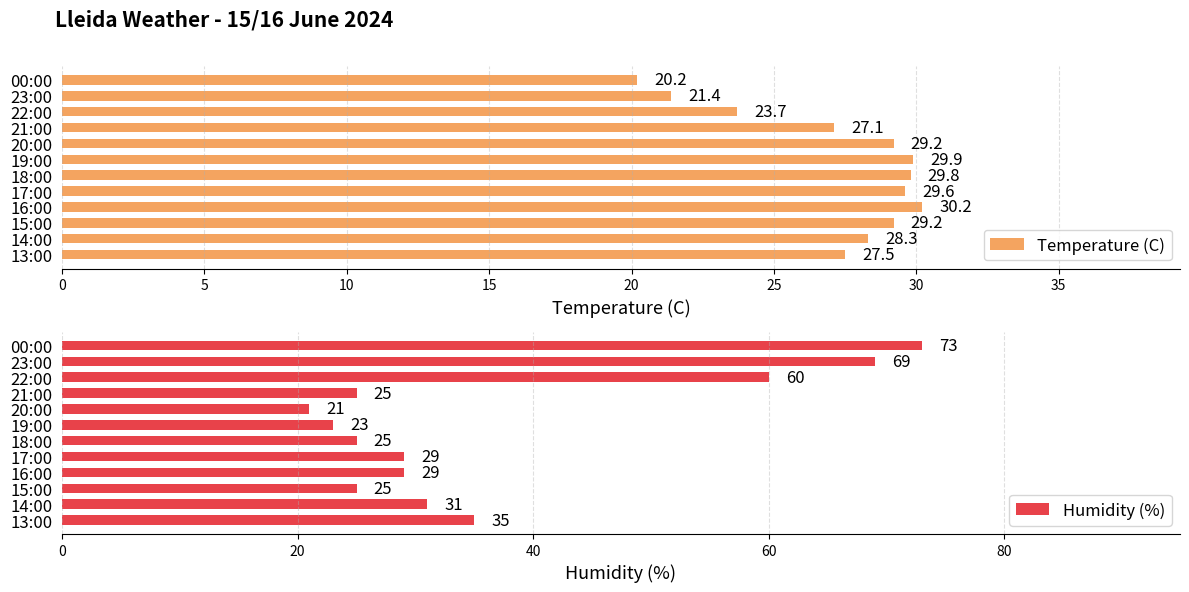

What is the average value of the Temperature (C) series?

27.2